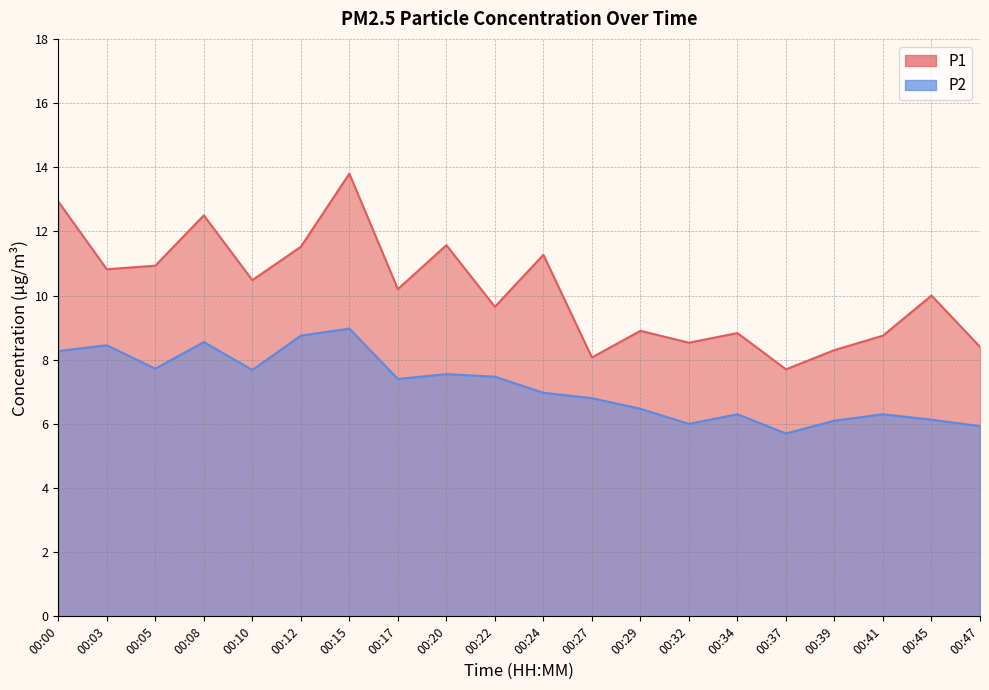

What is the sum of all P2 values?

143.5